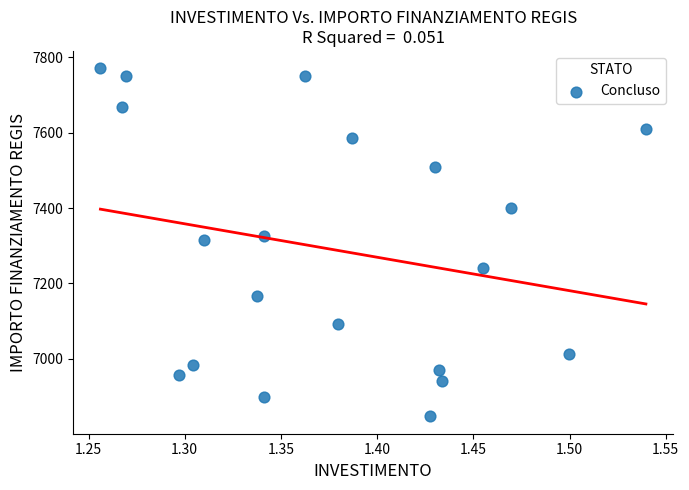

What is the range of Y values (max minus min)?

923.5